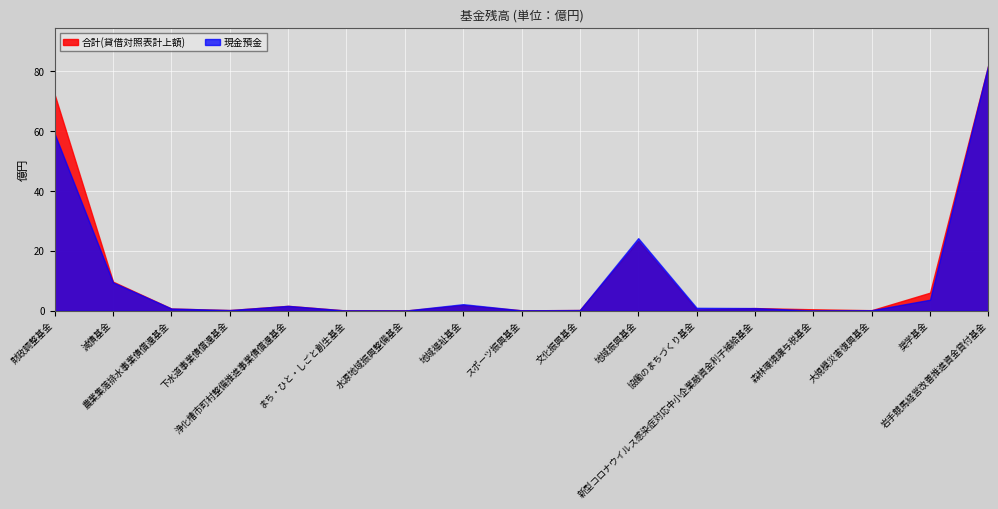

Where is the first local maximum for 現金預金?

浄化槽市町村整備推進事業債償還基金